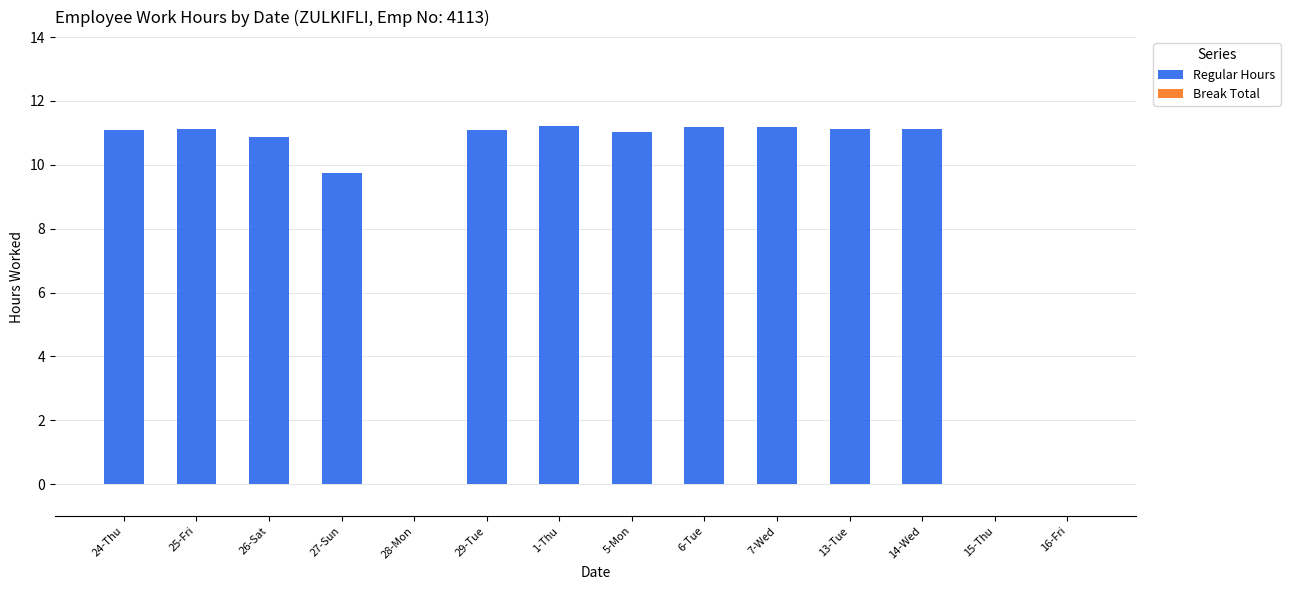

What is the maximum value shown in the chart?

11.2